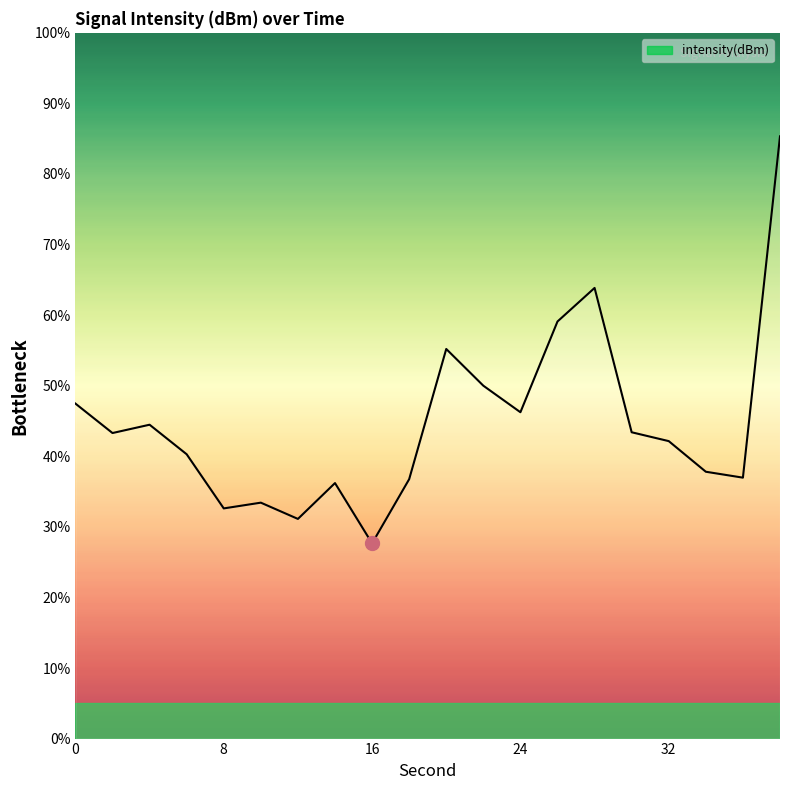

How many values are below 43?

10